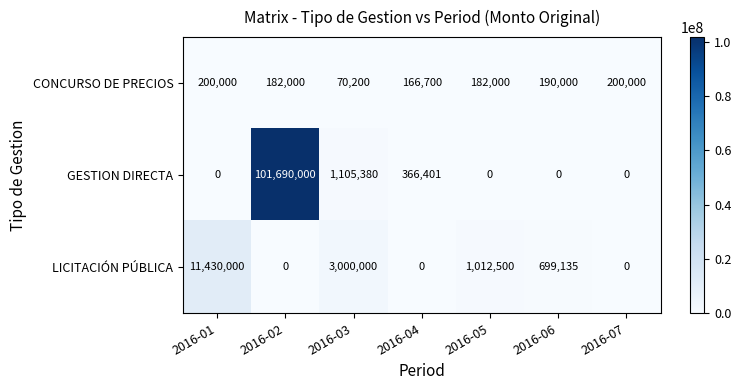

What is the greatest value displayed?

101690000